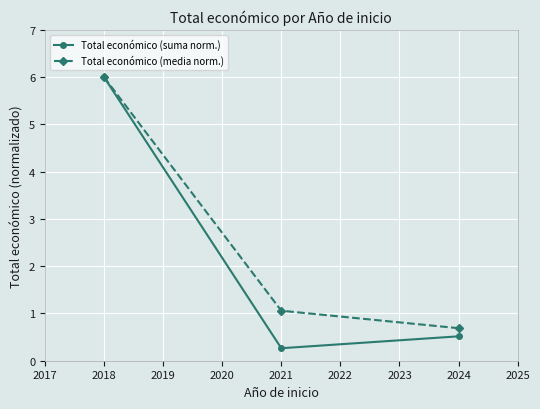

What is the total value across all series at 2021?

1.3